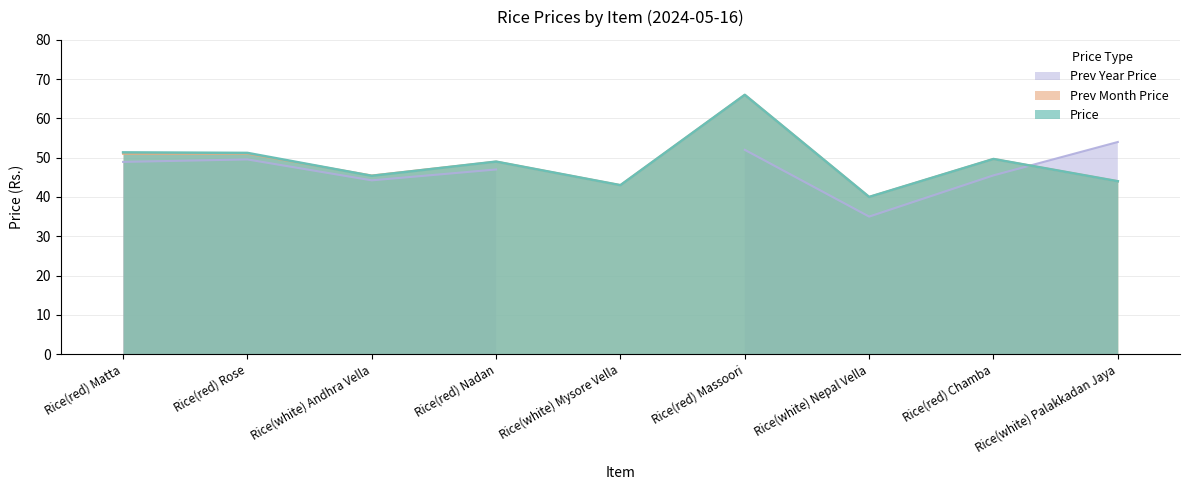

Is the value of Prev Month Price at Rice(white) Nepal Vella greater than the value of Price at Rice(red) Chamba?

No